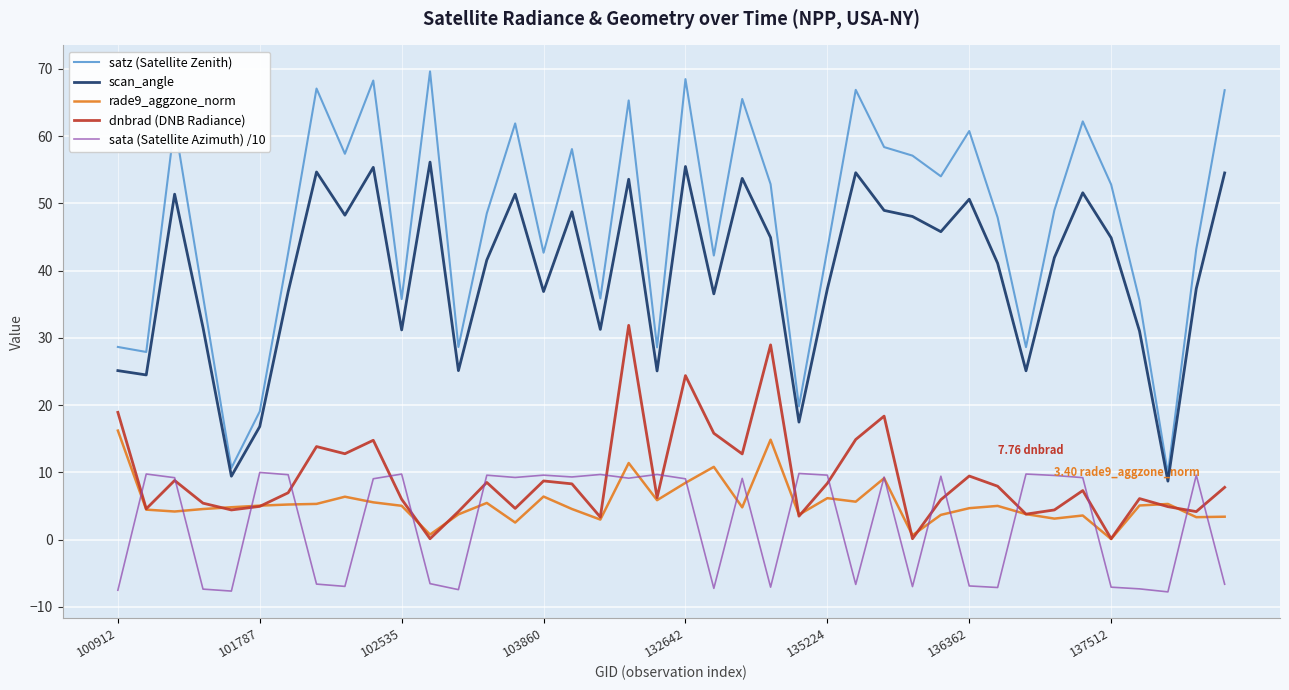

What is the difference between the second highest and minimum values in the scan_angle series?

46.8